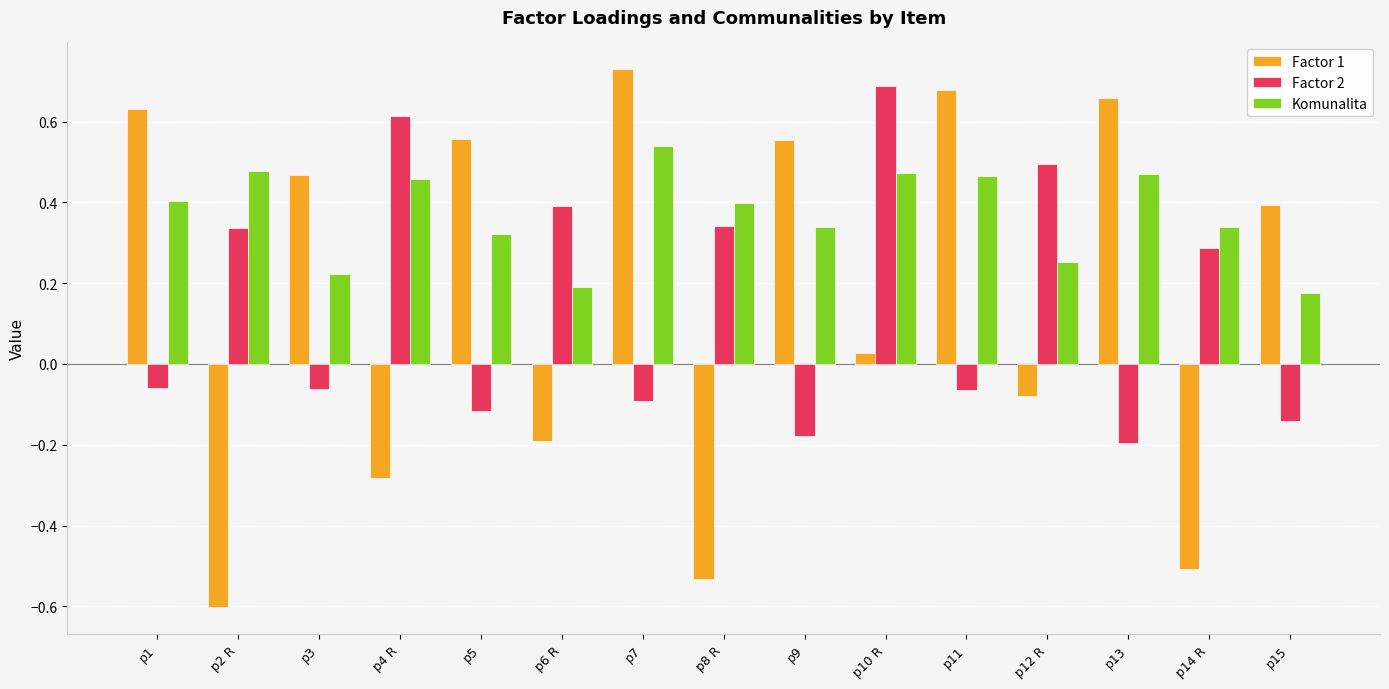

What is the label of the 1st bar from the right?

p15